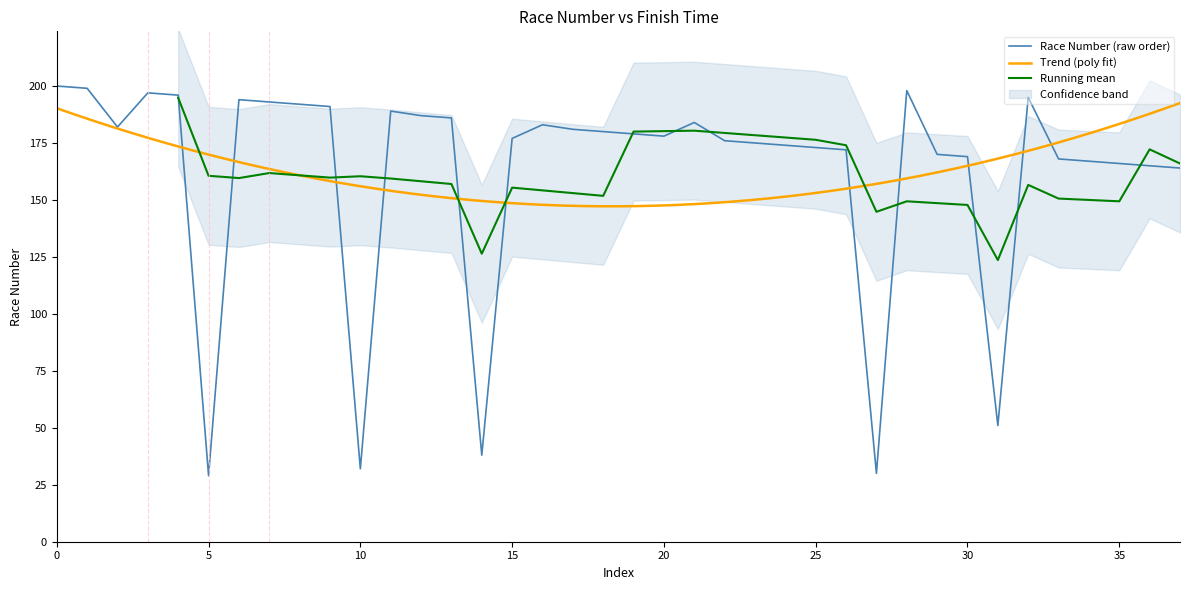

Count the number of values greater than 179.

18